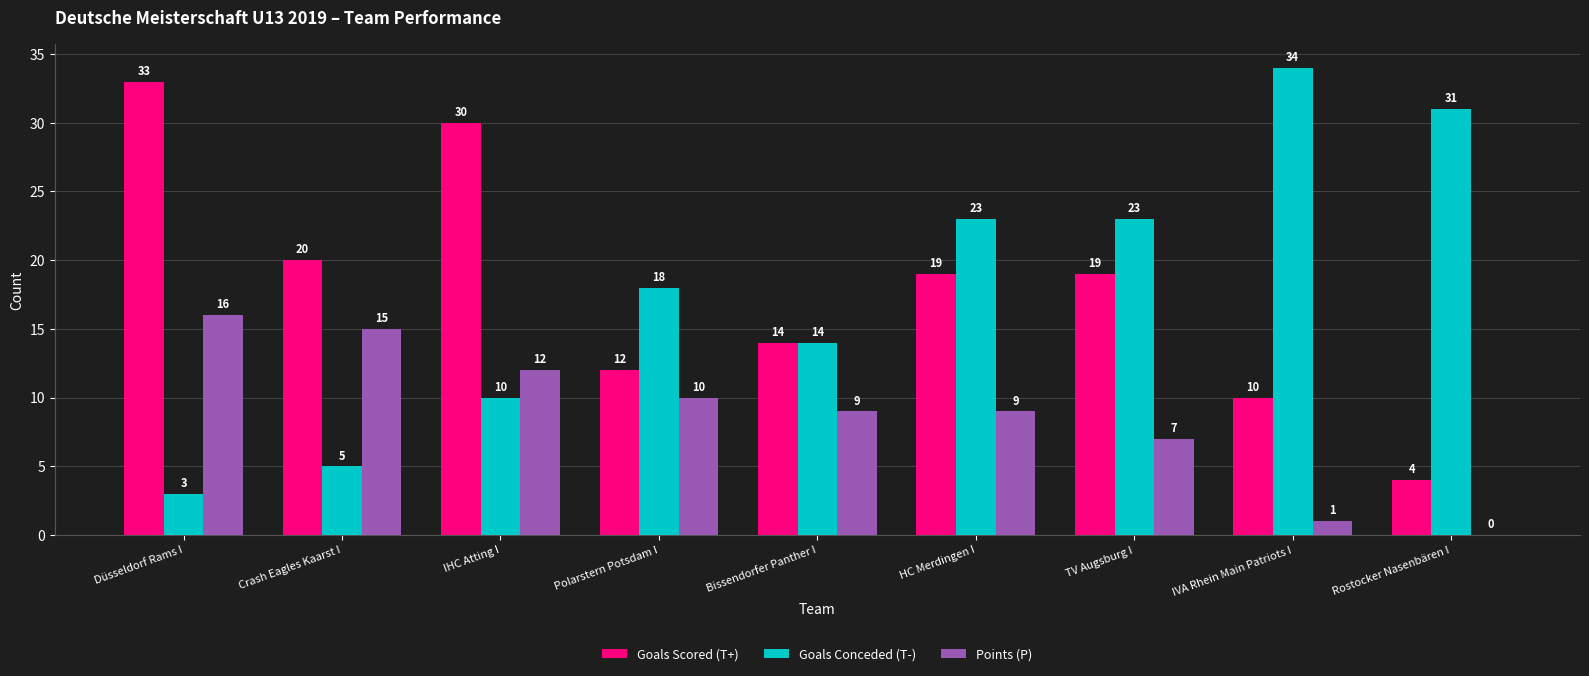

How many Goals Conceded (T-) values are between 10 and 23?

5